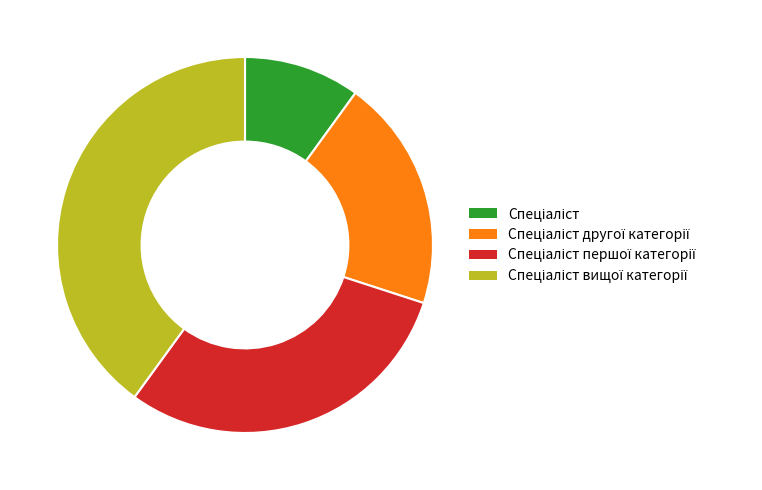

Does any single category account for the majority?

No